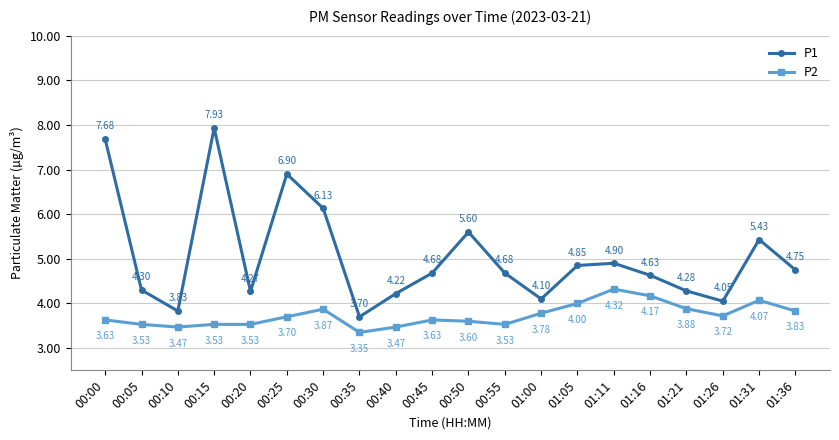

True or false: P2 has more than 1 interior local peaks.

True